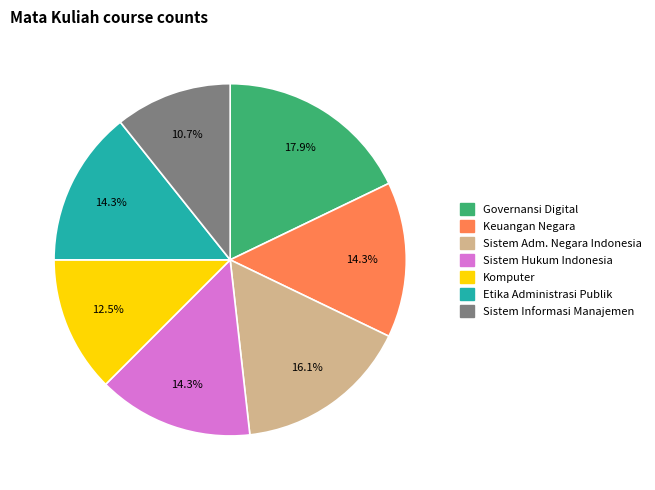

To the nearest percent, what is the combined percentage of Sistem Adm. Negara Indonesia and Sistem Hukum Indonesia?

30%